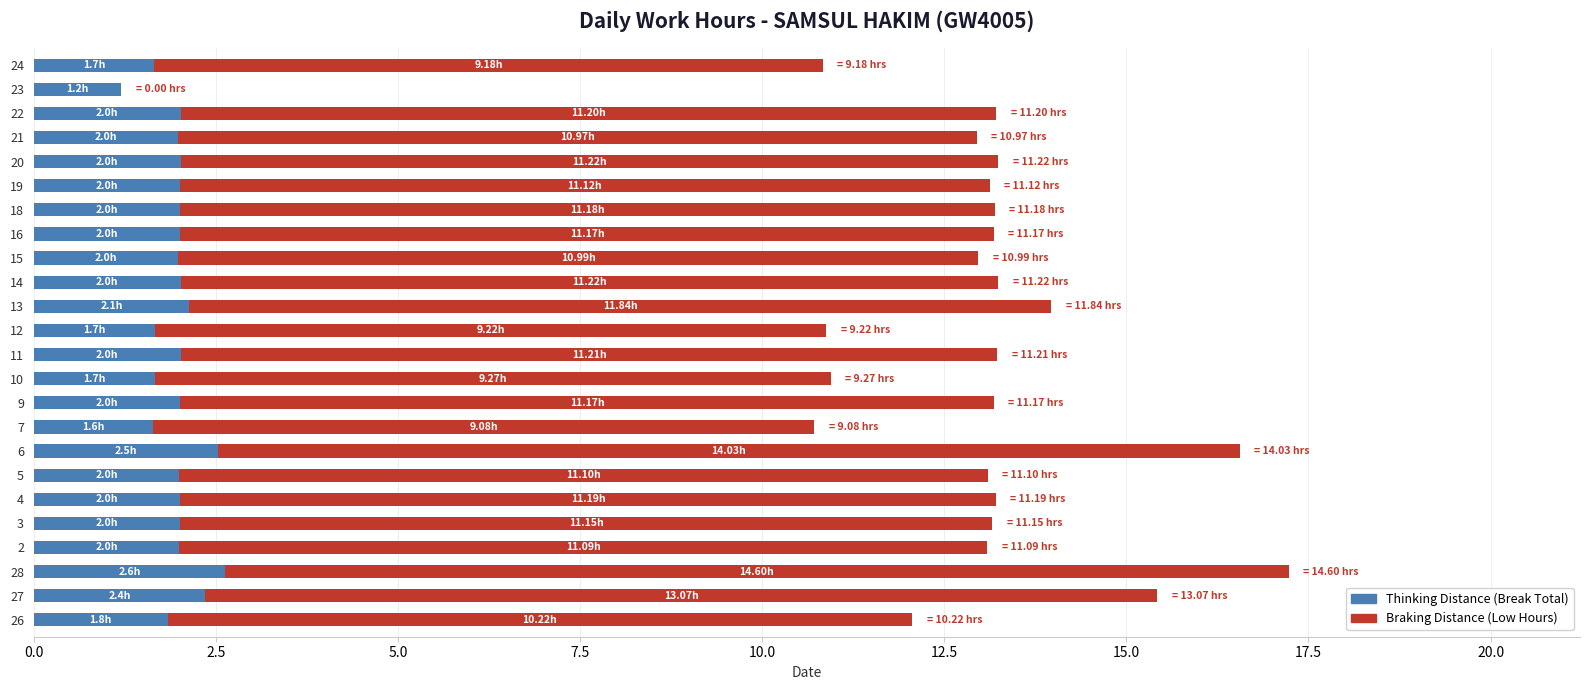

What is the total value across all series at 19?

13.1